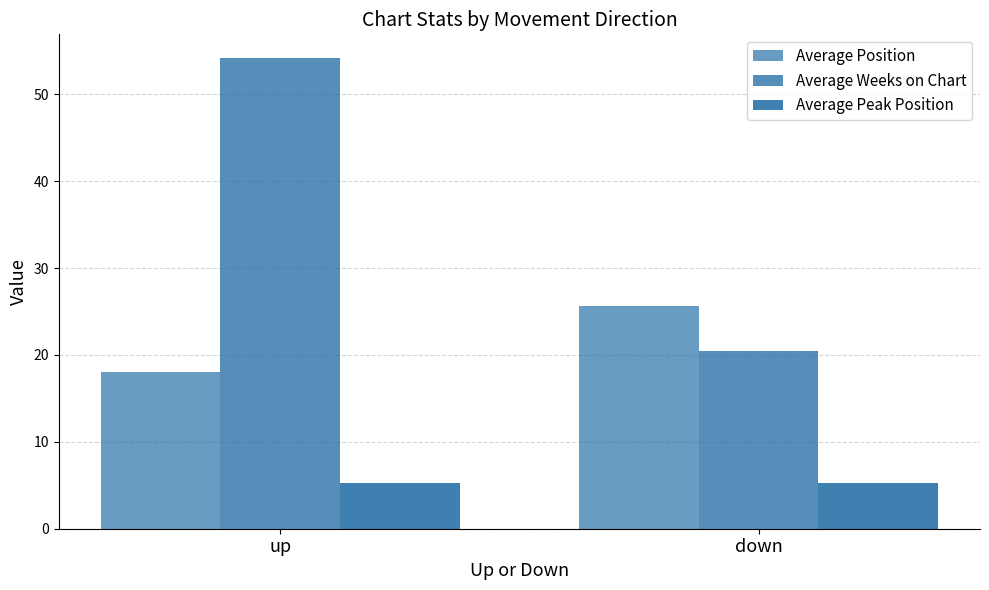

What is the total value across all series at down?

51.4